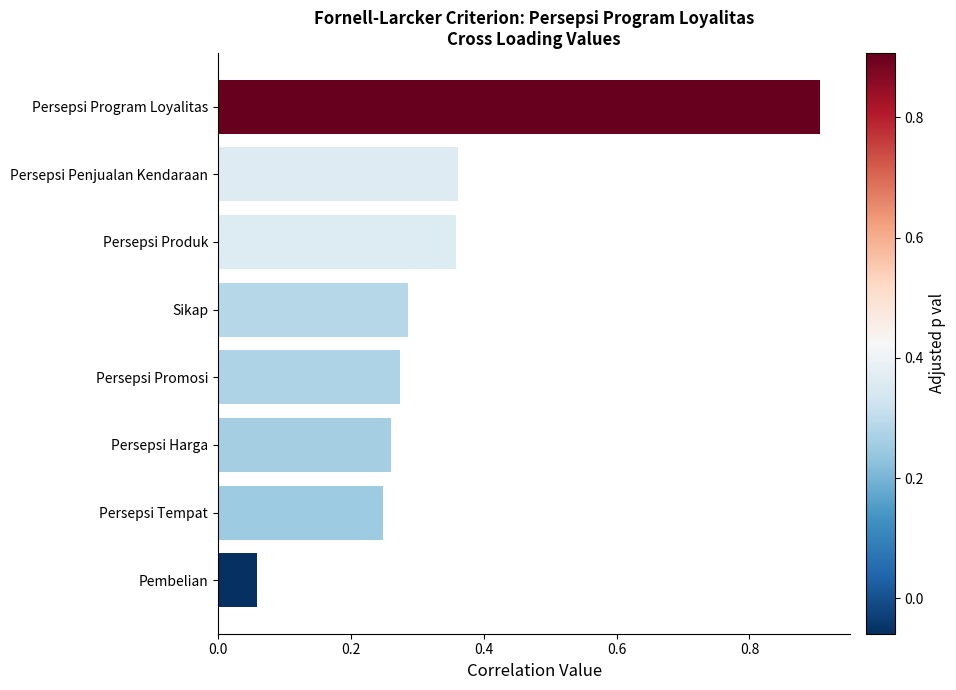

Does the chart contain any negative values?

No